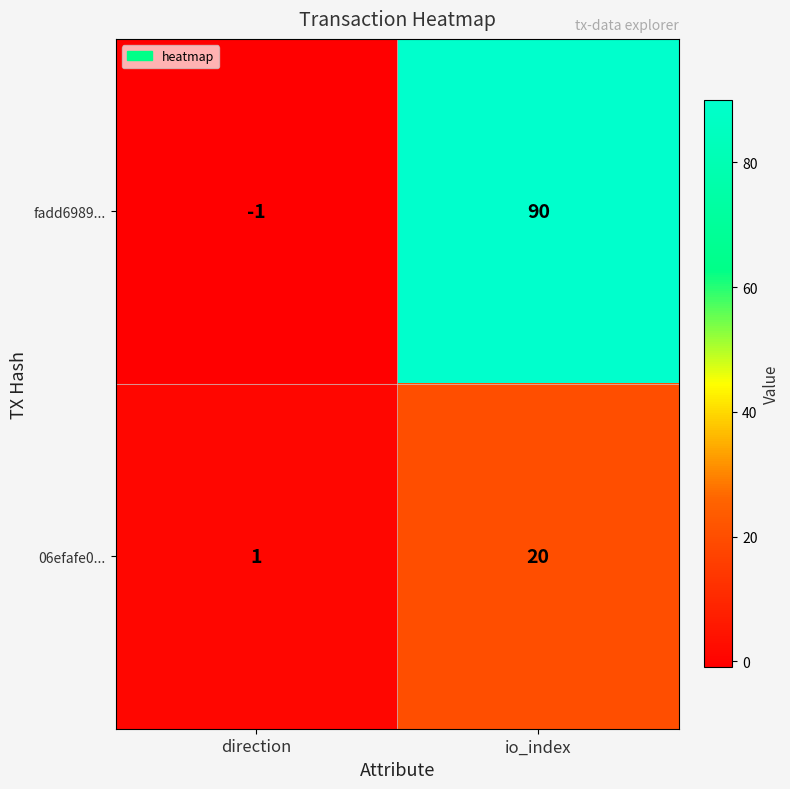

Where is fadd6989... nearest to the value 44?

direction